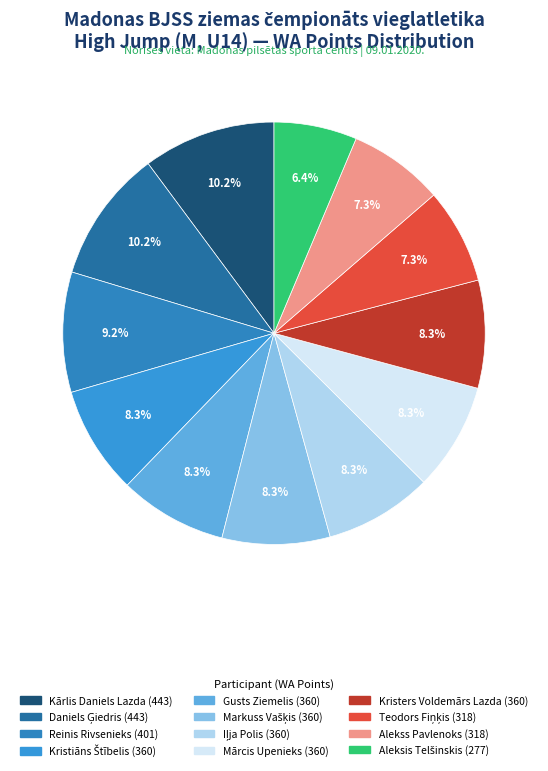

Does any single category account for the majority?

No